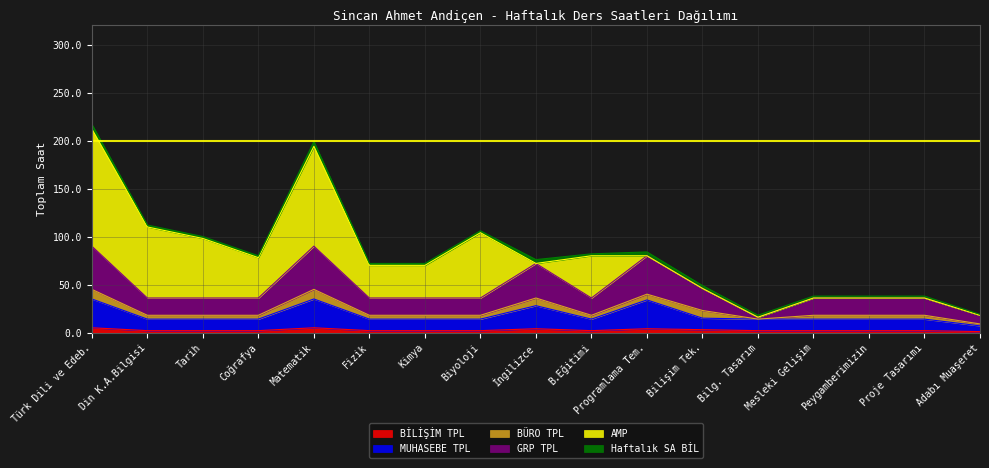

Which label corresponds to the largest value in the chart?

Türk Dili ve Edeb.